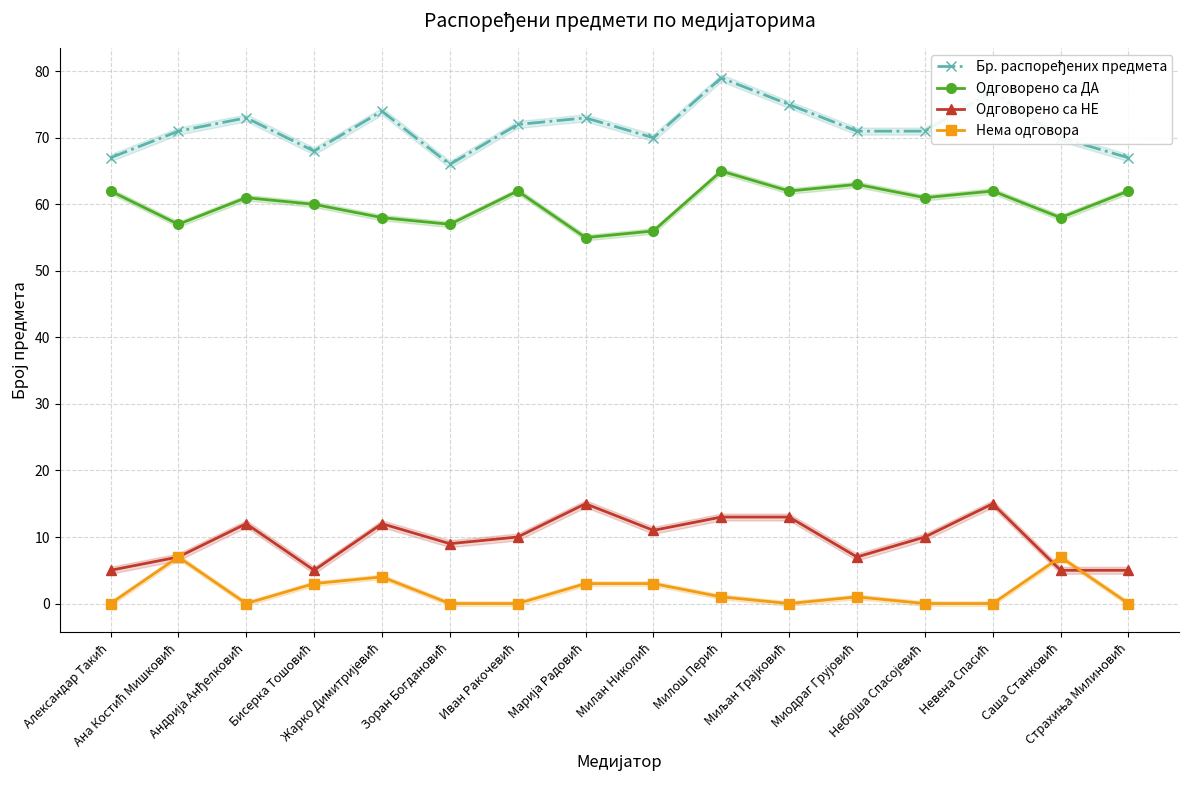

How many distinct data groups are displayed?

4